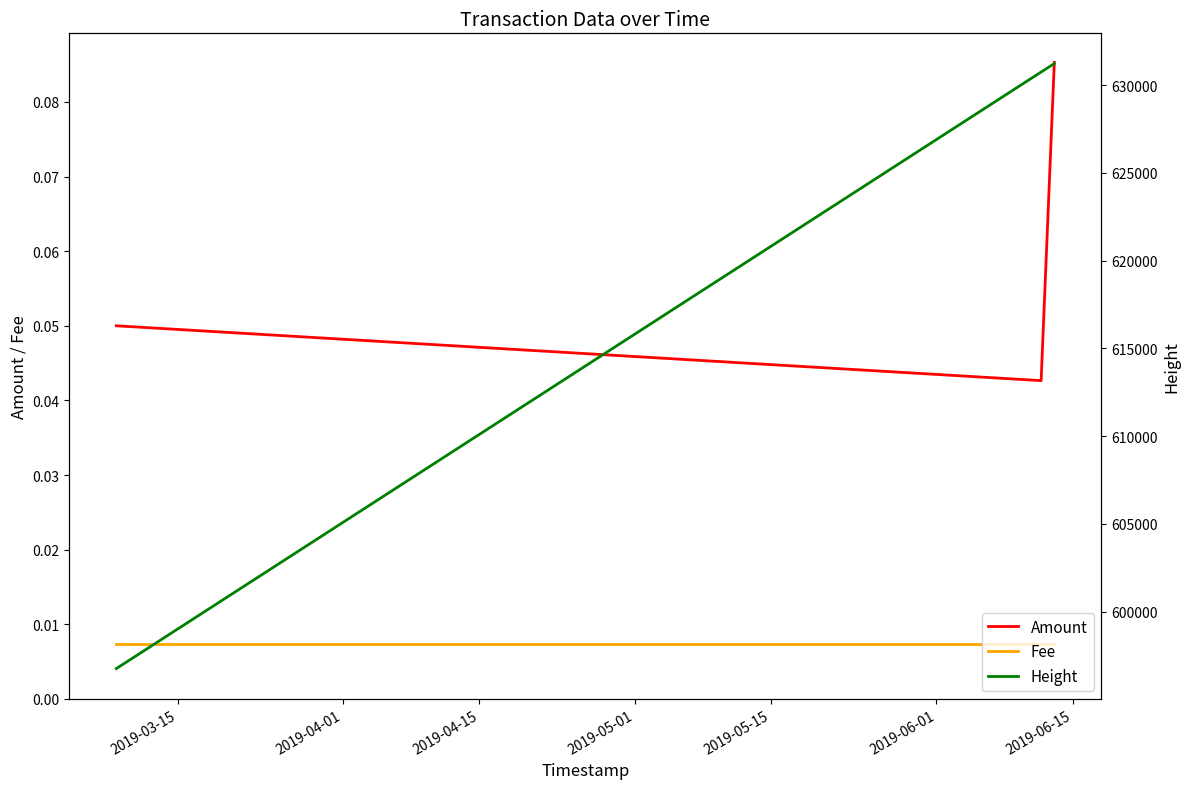

What are all the series names shown in the legend?

Amount, Fee, Height